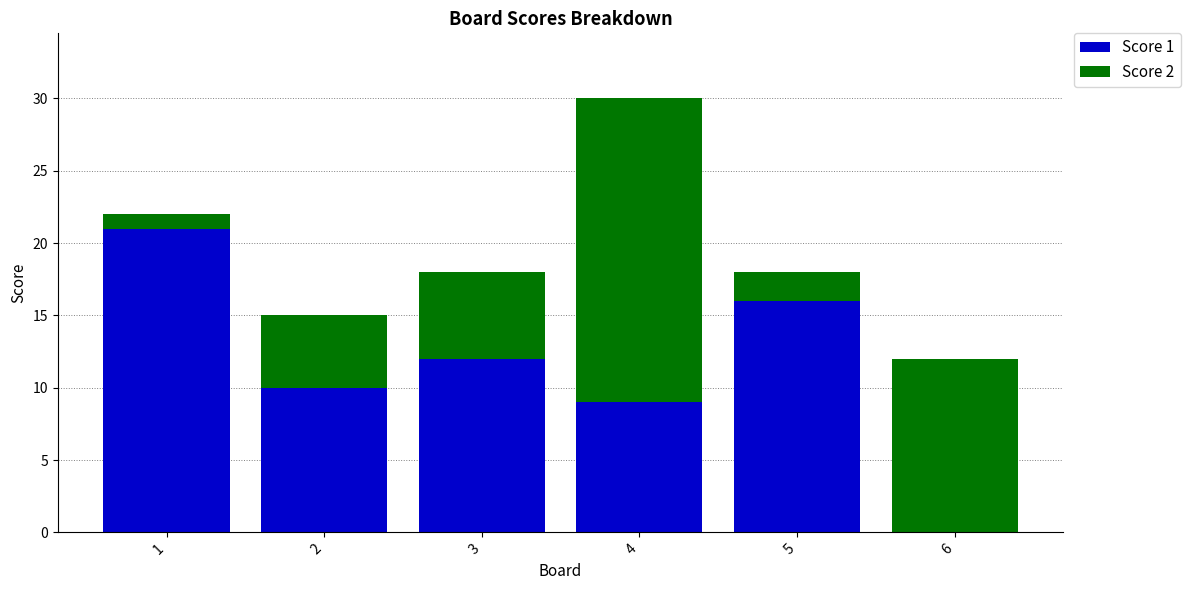

The Score 1 series shows 6 at 2. True or false?

False